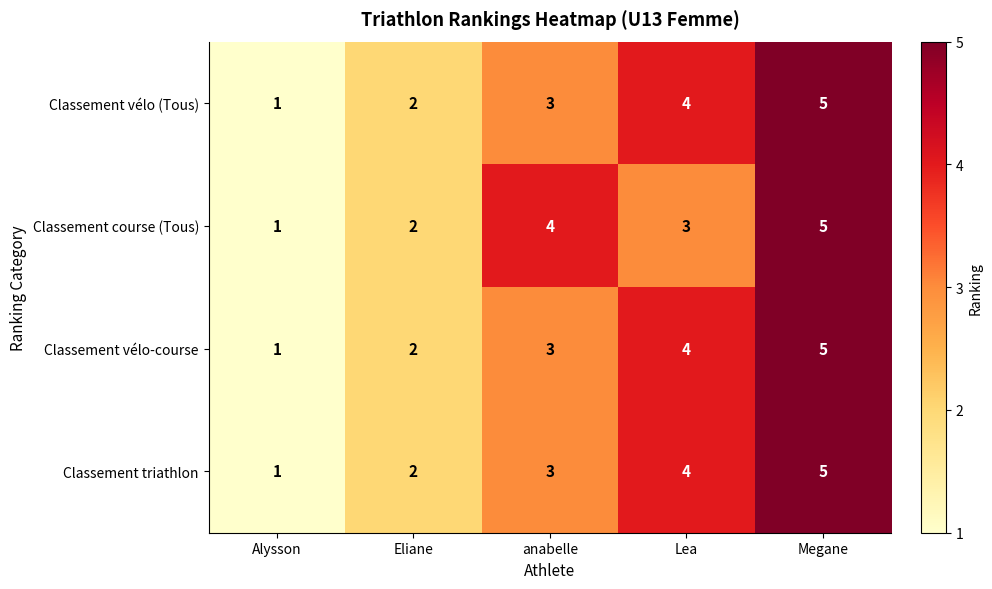

Is it true that Classement triathlon equals 5 at Megane?

True